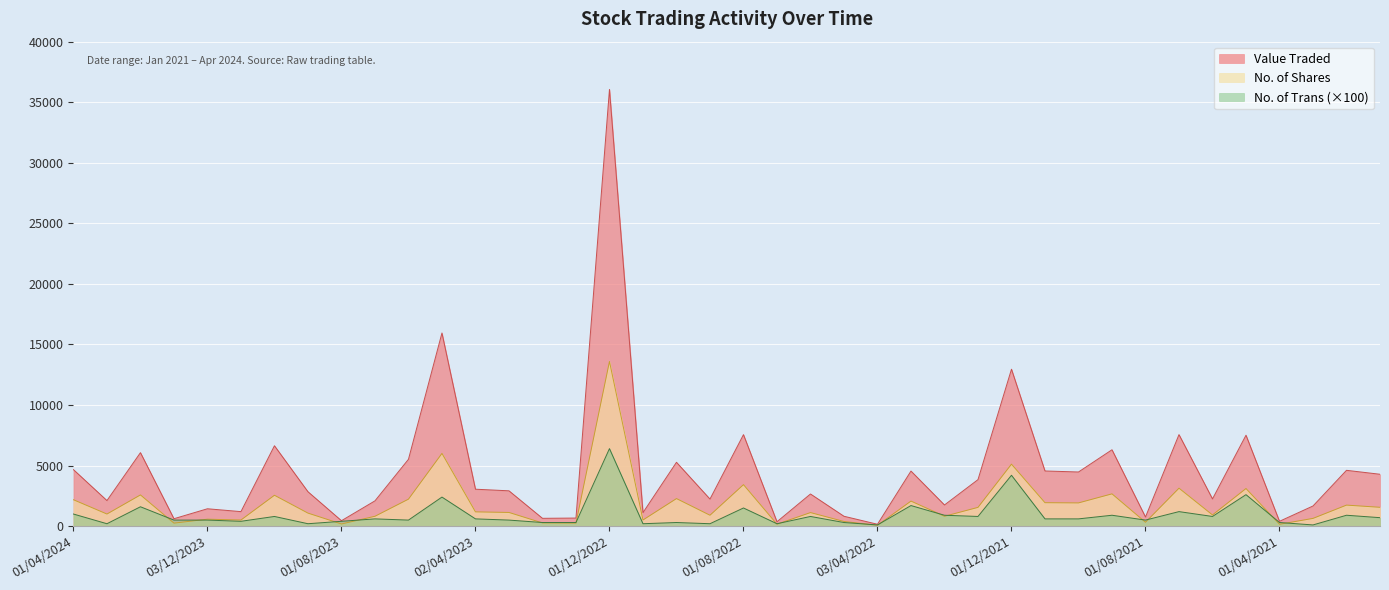

After their last crossing, which series has the higher values: No. of Trans or No. of Shares?

No. of Shares